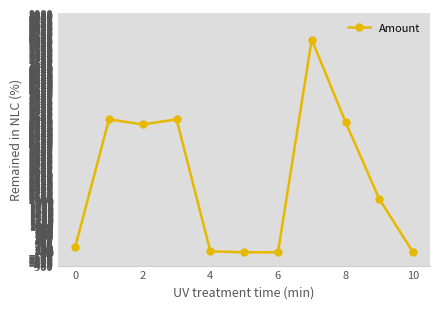

Is this an area chart (filled region under the line)?

No